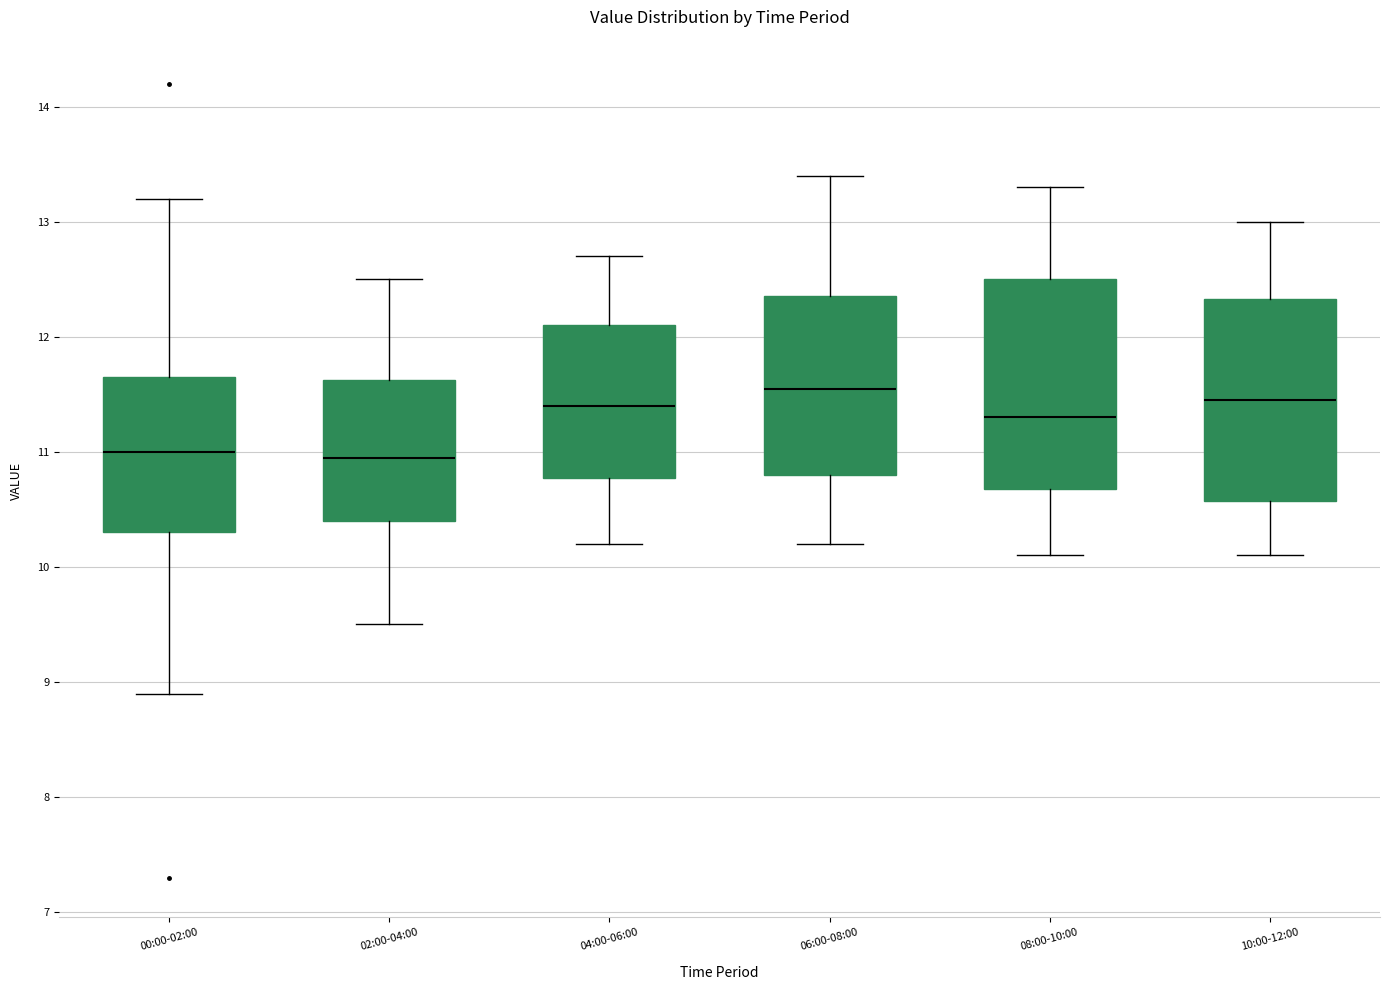

Which box has the highest median line?

06:00-08:00